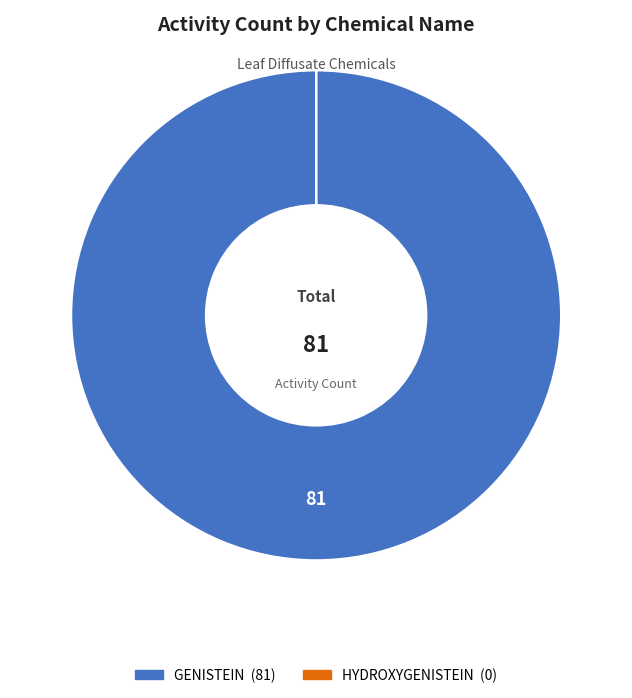

Is it true that GENISTEIN is 100% of the pie?

True